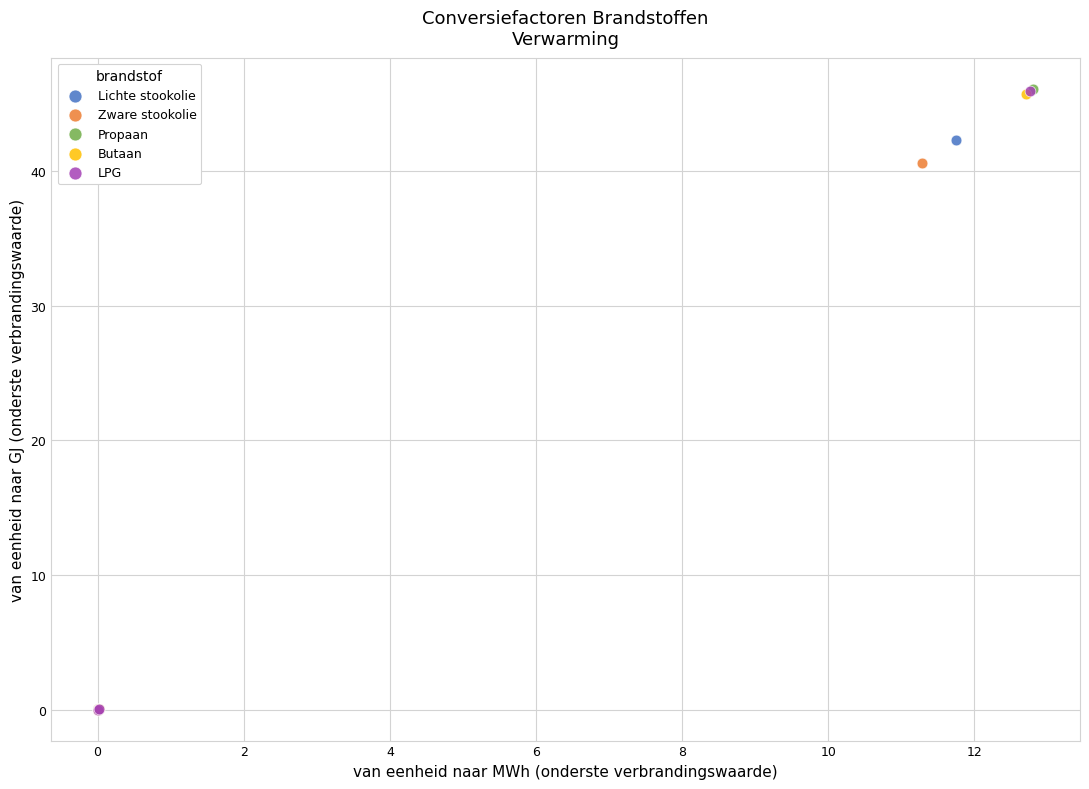

Which series has the largest Y range (max minus min)?

Propaan